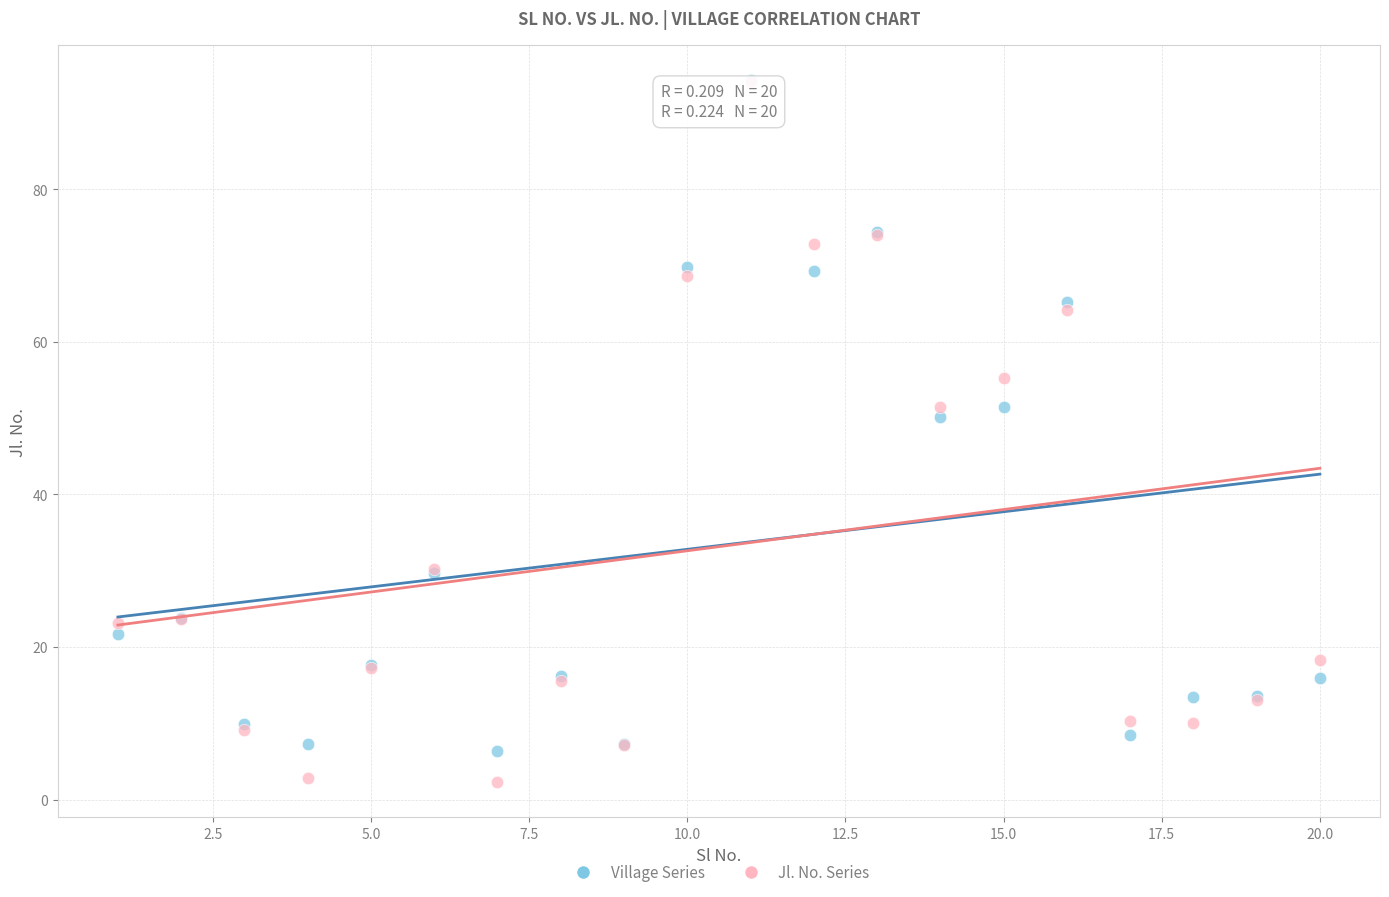

In the Jl. No. Series series, what Y value is closest to 48?

51.4